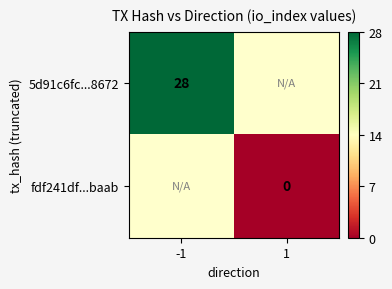

The value of 5d91c6fc...8672 at -1 is 15.2. True or false?

False